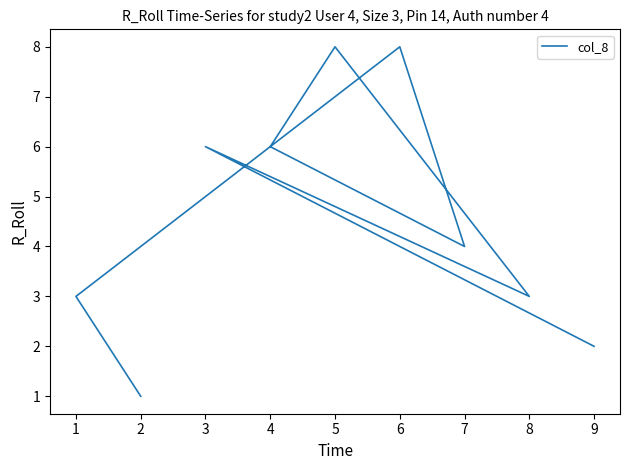

Rank the categories by value from highest to lowest.

5, 6, 3, 4, 7, 8, 1, 9, 2